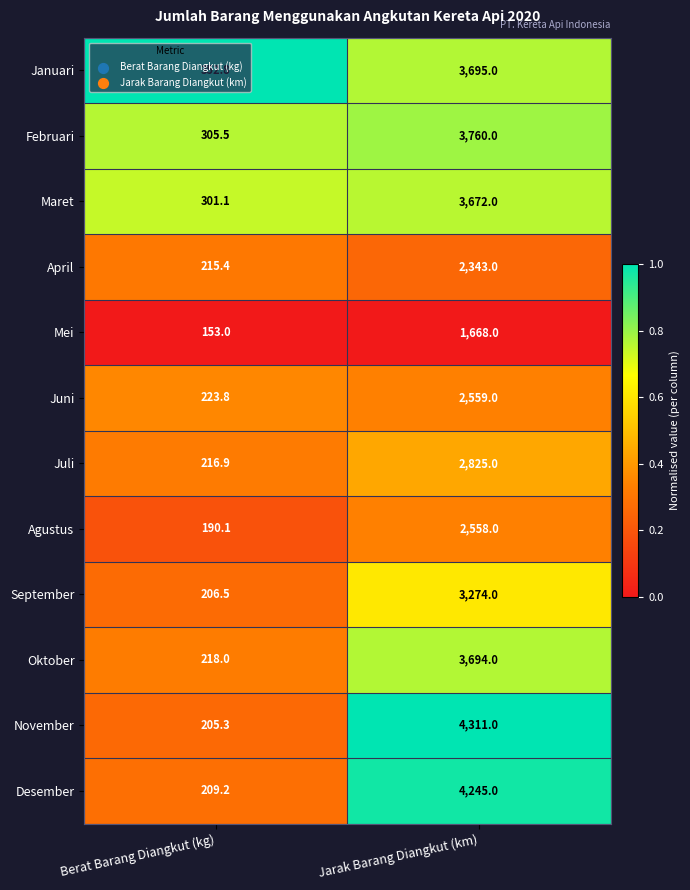

Which series has the largest total across all categories?

November